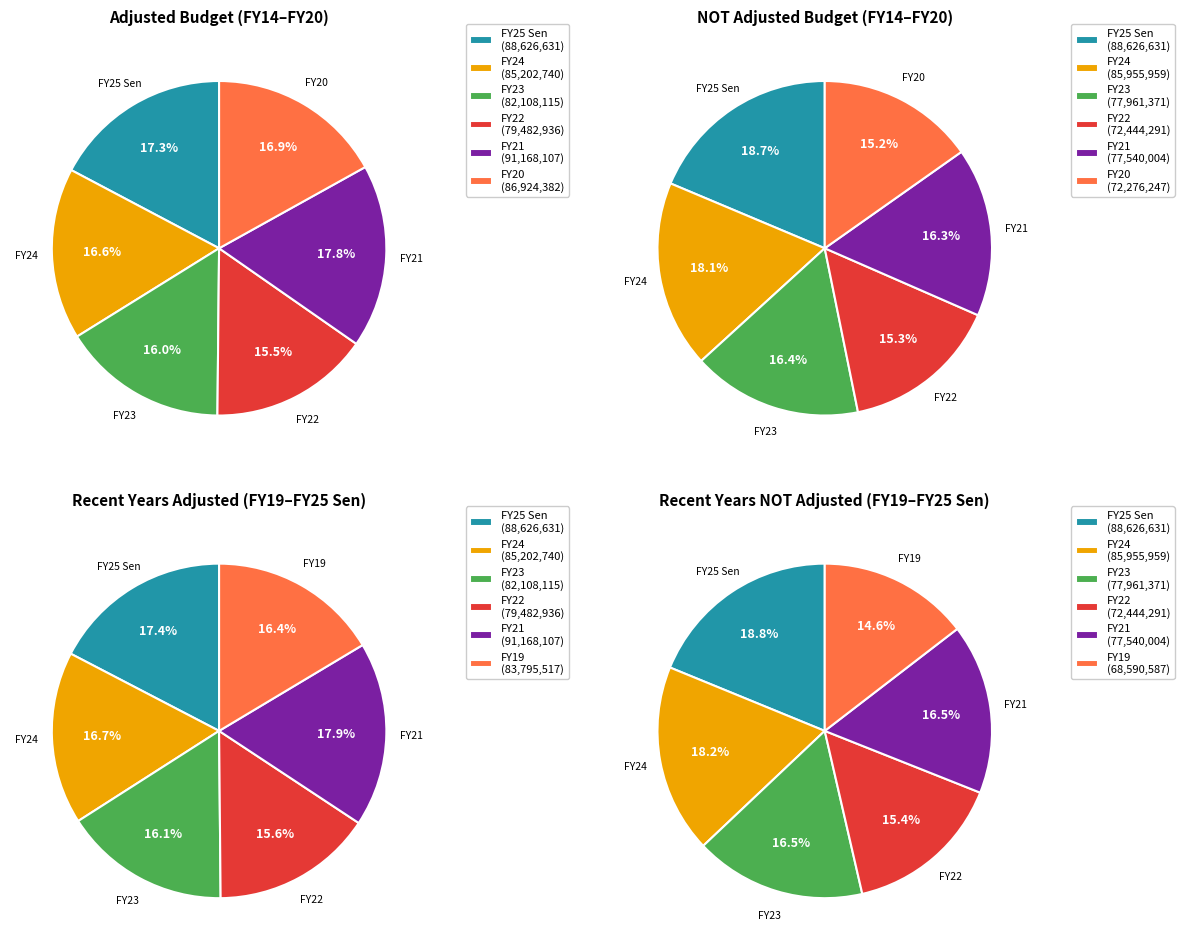

Is FY15 the majority of the pie?

No